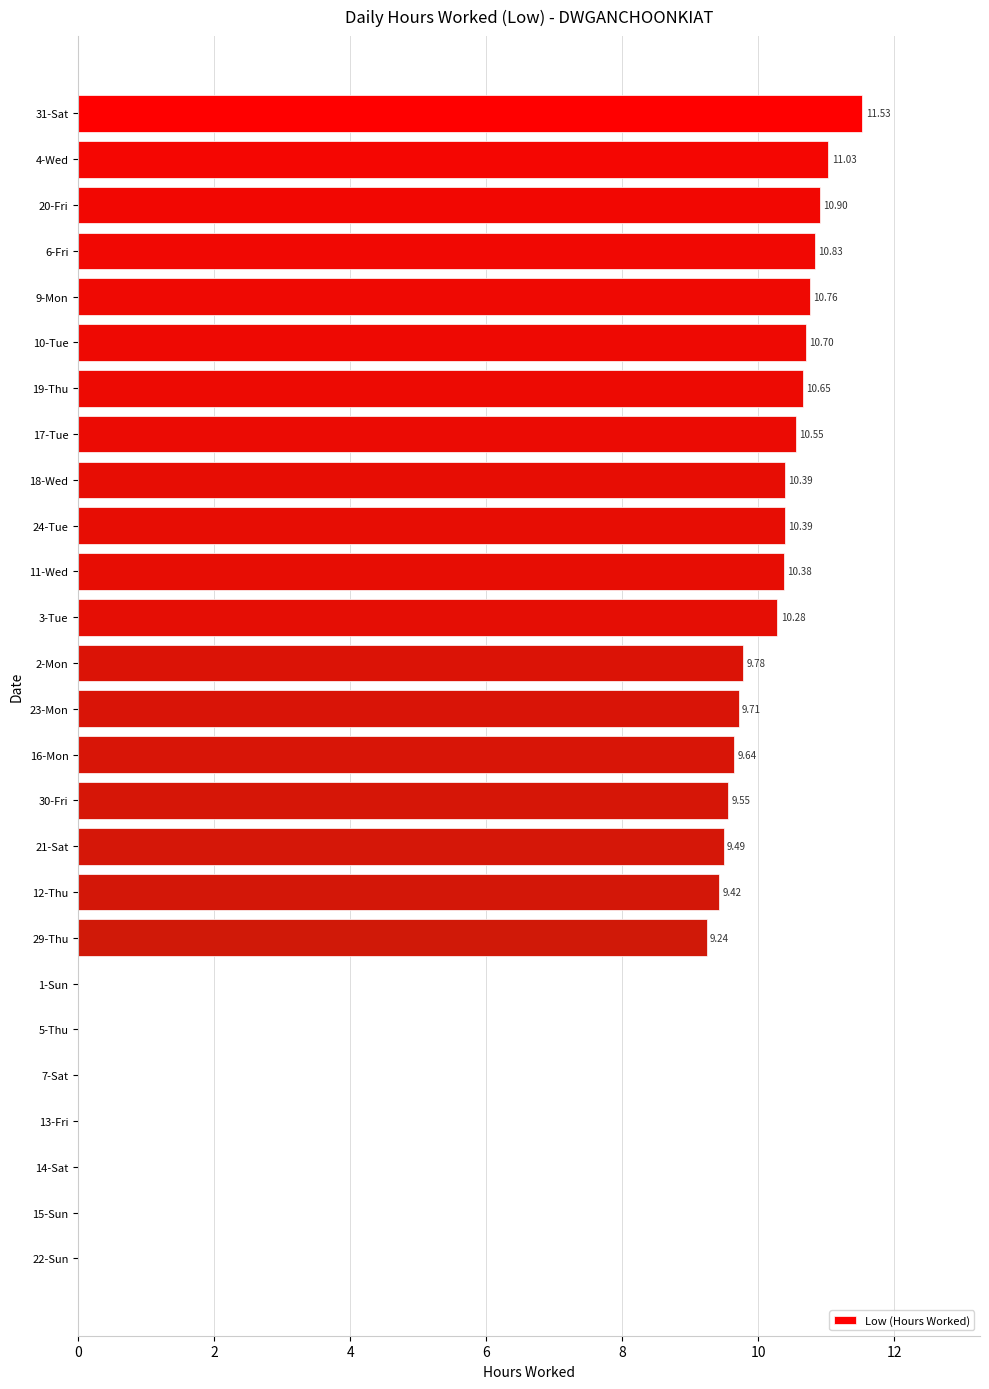

Approximately how many times larger is the value at 6-Fri compared to 9-Mon?

1.0